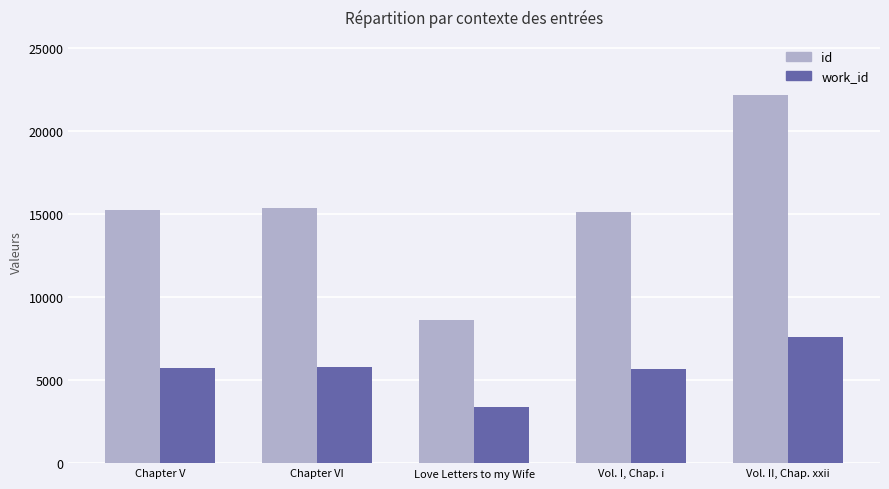

What is the difference between the maximum and minimum values in the id series?

13526